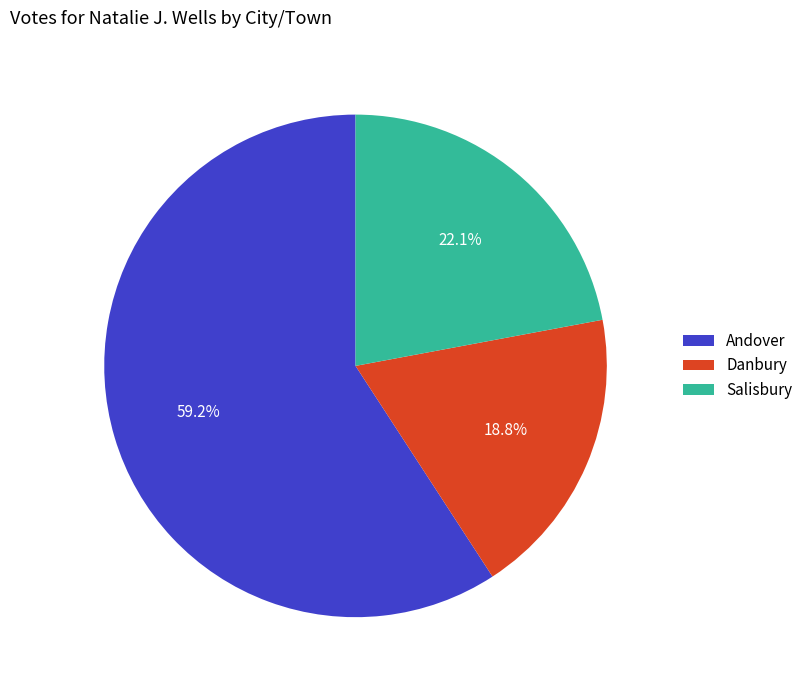

Which category has the smallest portion of the pie?

Danbury